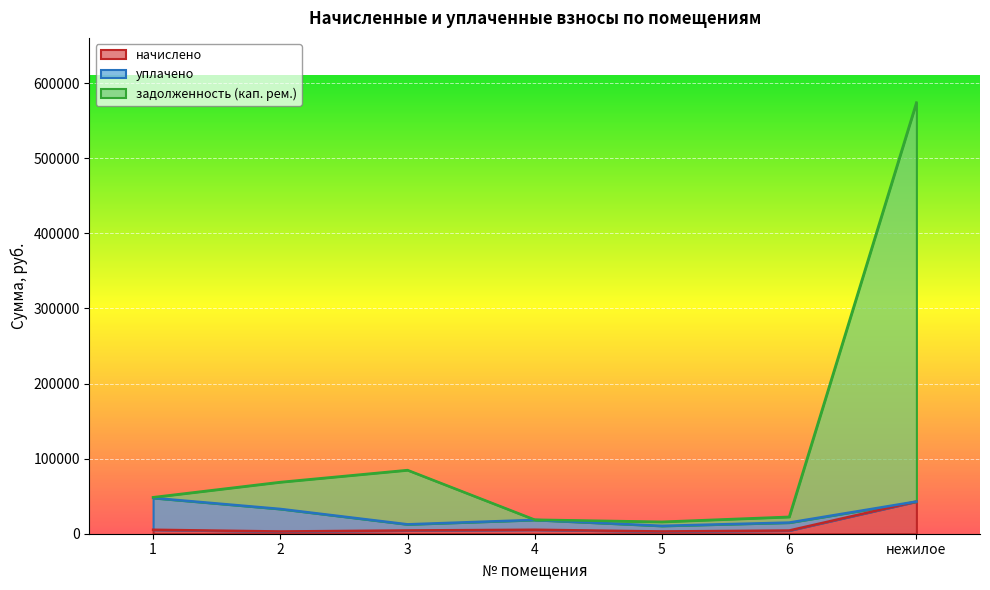

What position from the left is 5?

5